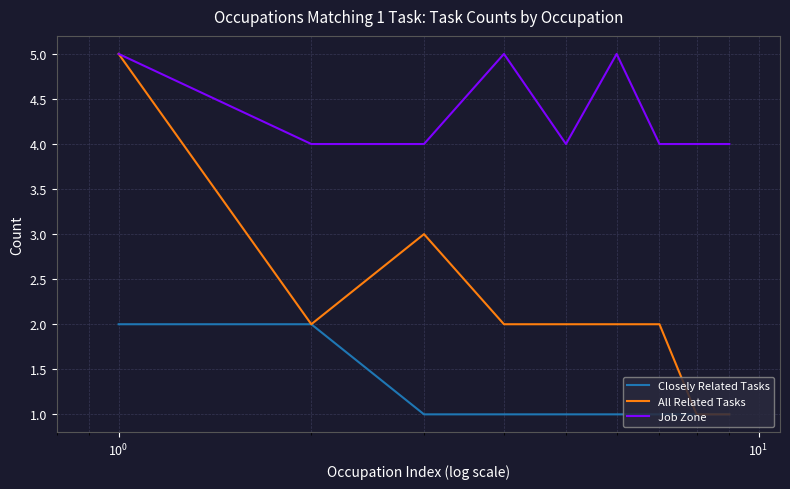

What are all the series names shown in the legend?

Closely Related Tasks, All Related Tasks, Job Zone